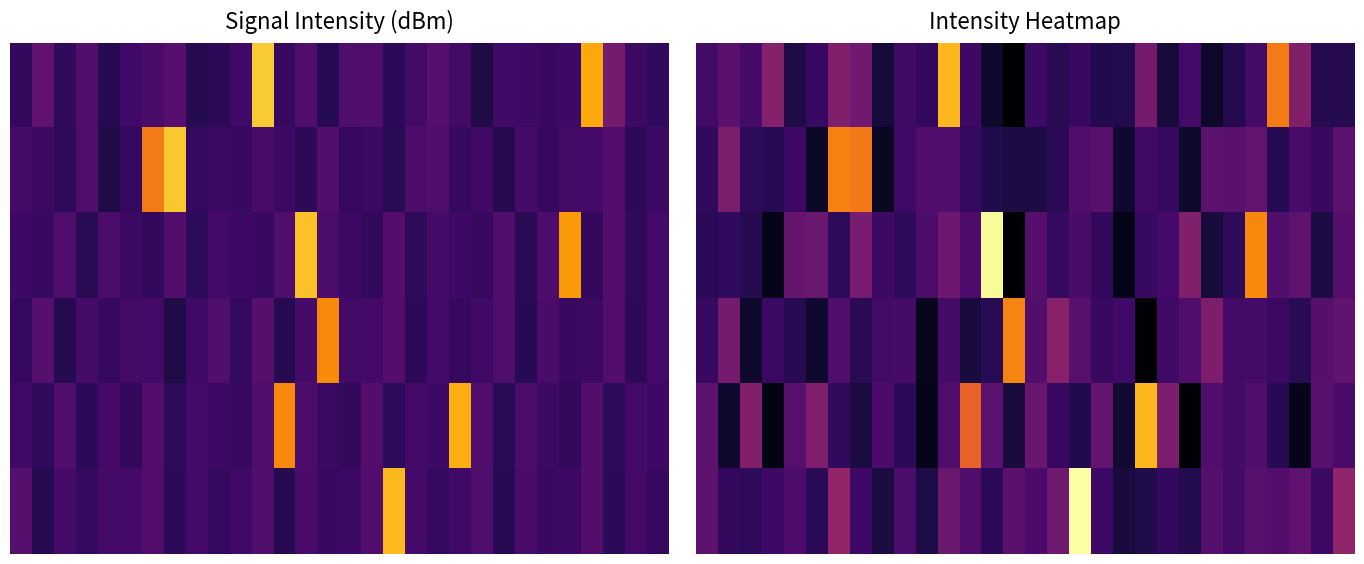

What is the total value across all series at 12?

-602.9